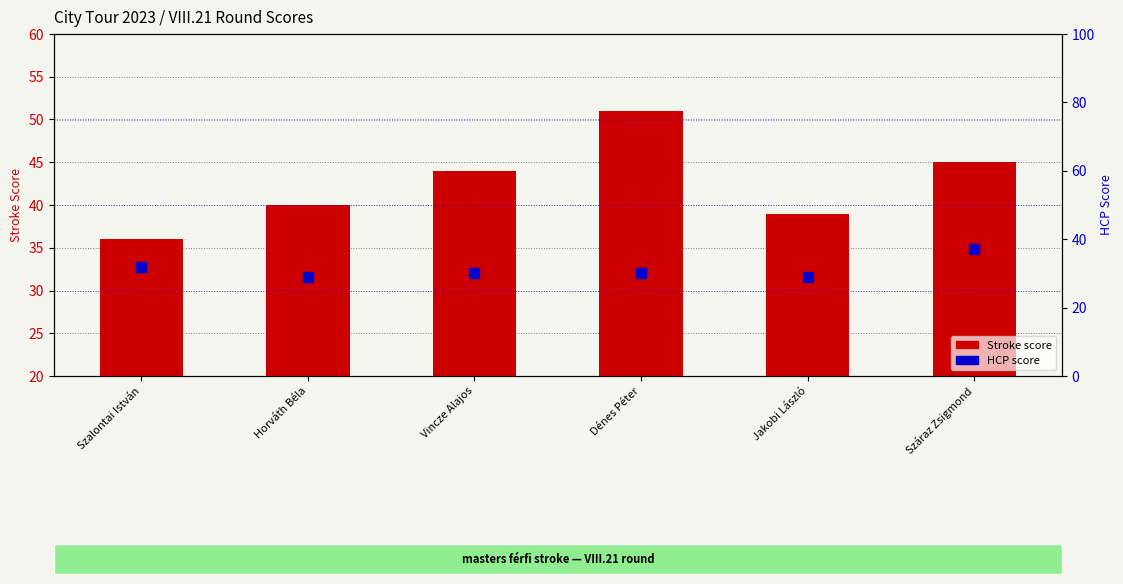

Which series has the widest spread of Y values?

Stroke score